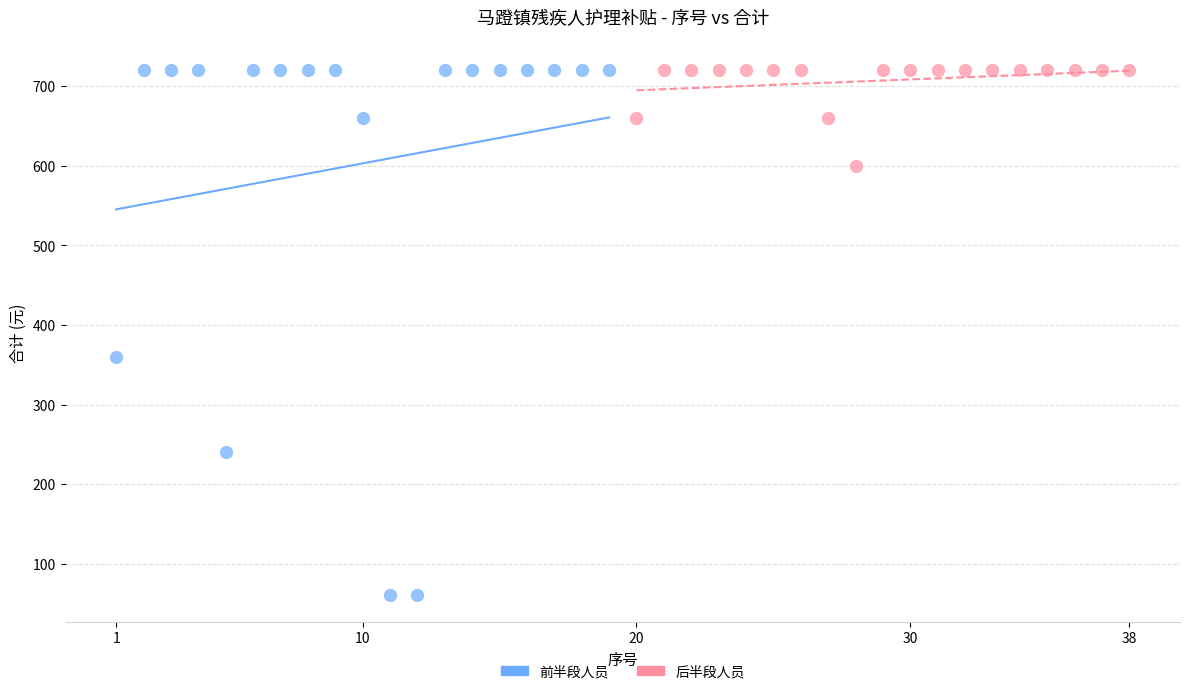

Which series reaches the minimum Y coordinate?

前半段人员